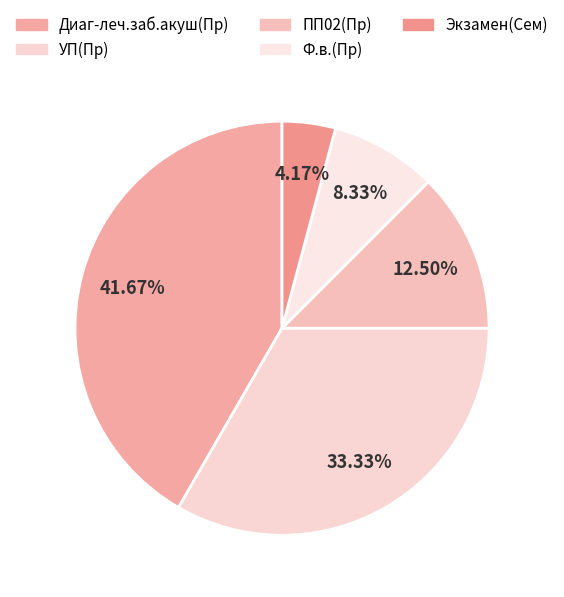

Is it true that Экзамен(Сем) is 4% of the pie?

True